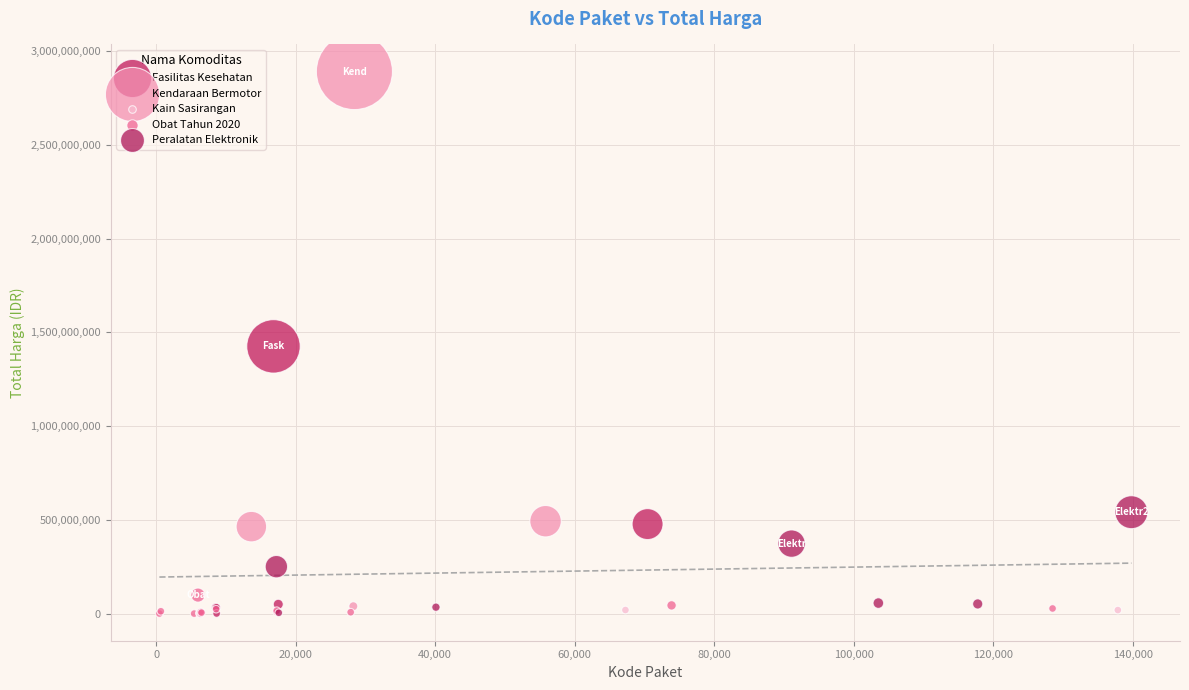

What are all the series names shown in the legend?

Fasilitas Kesehatan, Kendaraan Bermotor, Kain Sasirangan, Obat Tahun 2020, Peralatan Elektronik